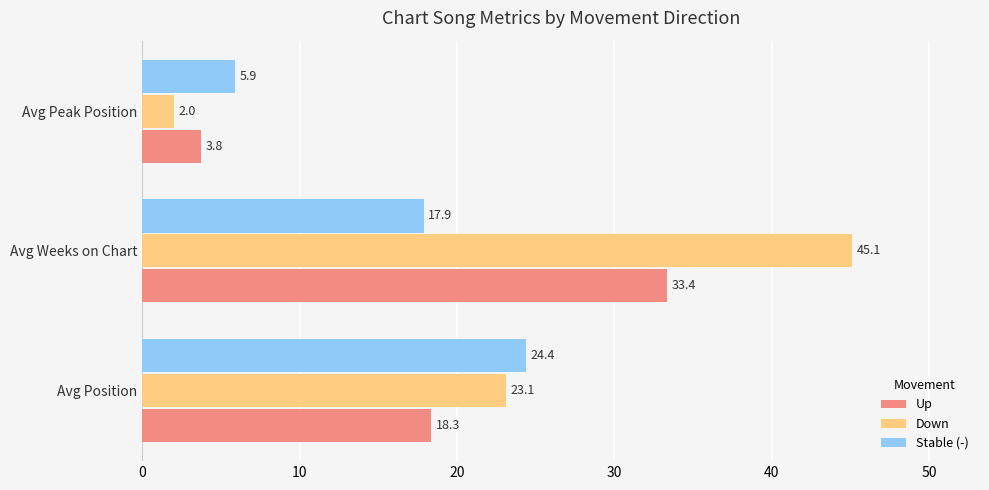

What is the average value of the Down series?

23.4